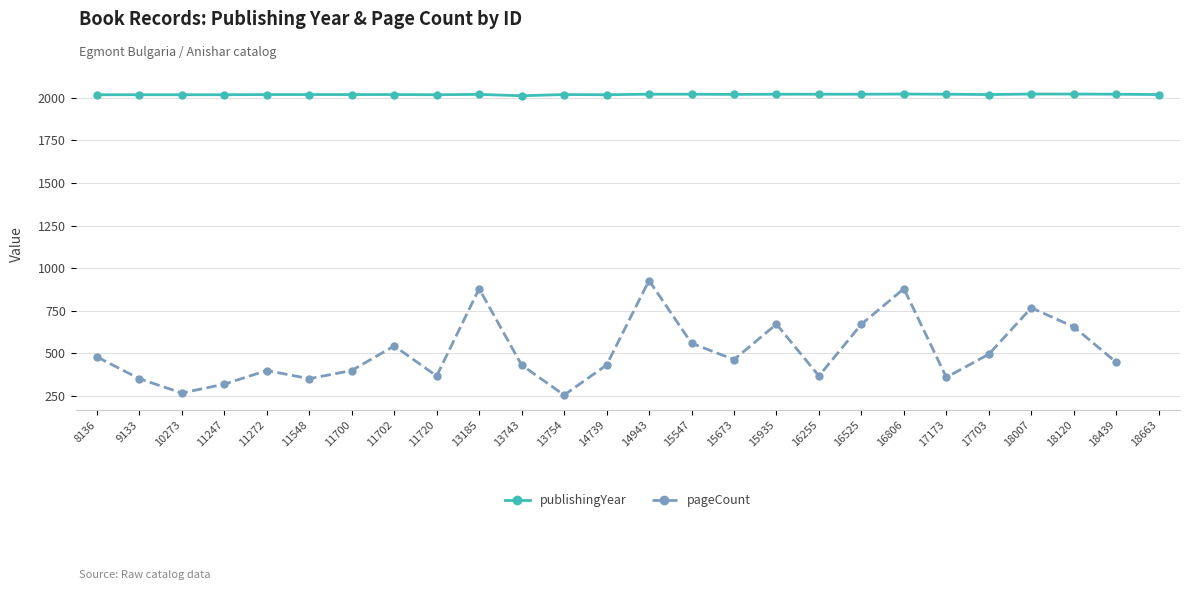

True or false: publishingYear and pageCount cross at least once.

False